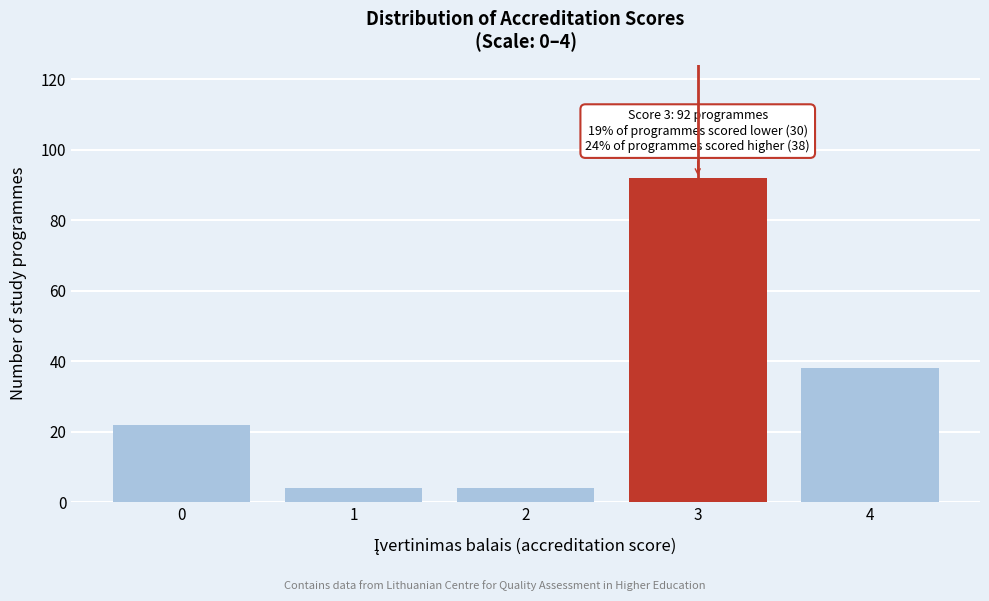

Reading left to right, list all the values displayed in this chart.

0=22	1=4	2=4	3=92	4=38